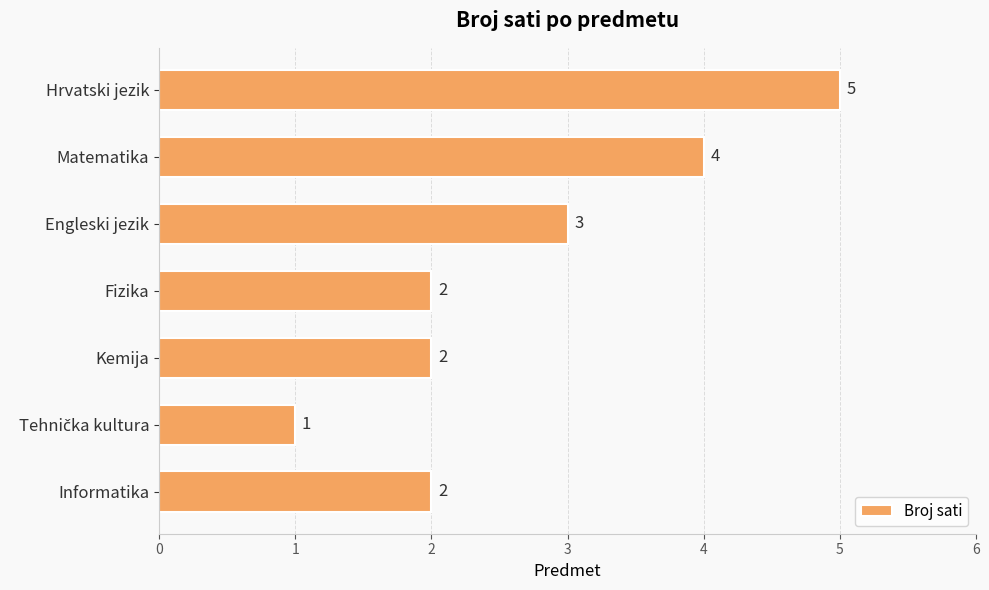

Is it true that the value at Matematika is 7?

False